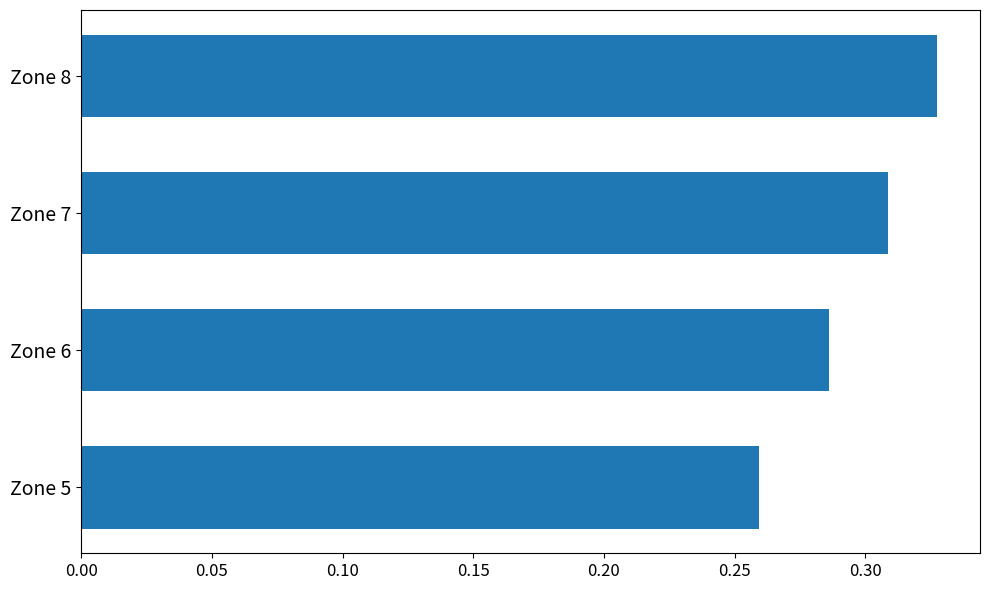

Rank the categories by value from lowest to highest.

Zone 5, Zone 6, Zone 7, Zone 8